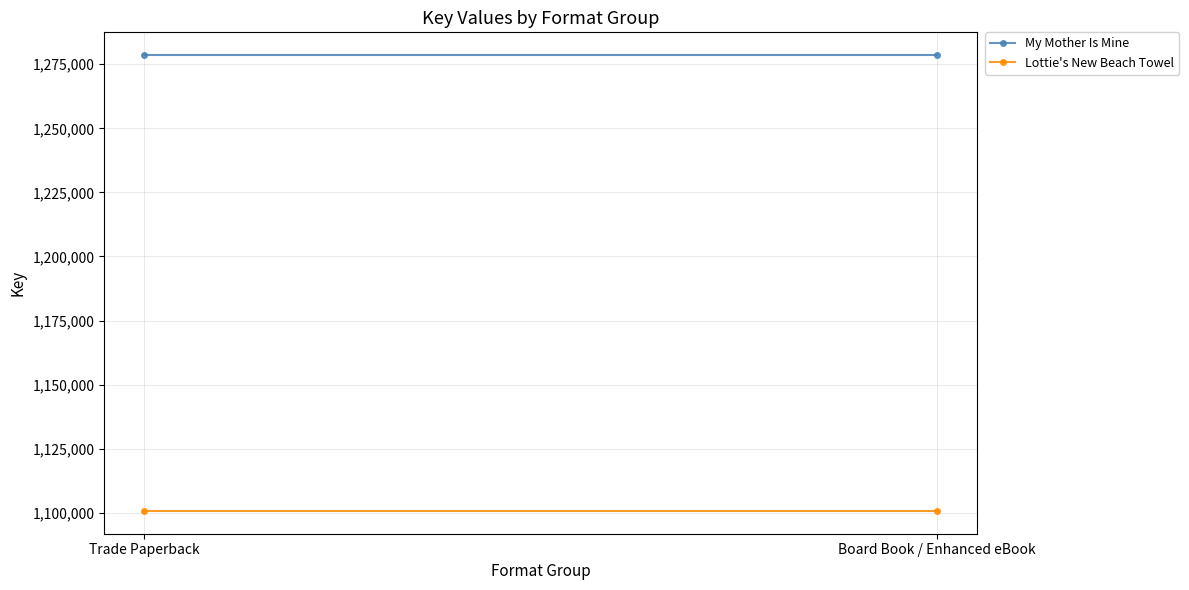

At which label does My Mother Is Mine reach its peak?

Trade Paperback